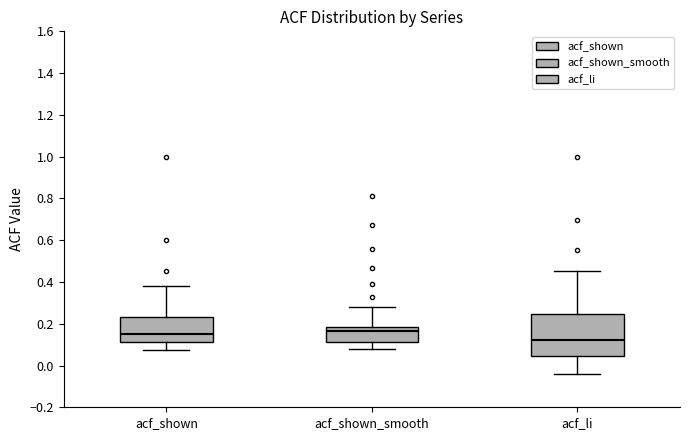

Which box has the lowest median line?

acf_li